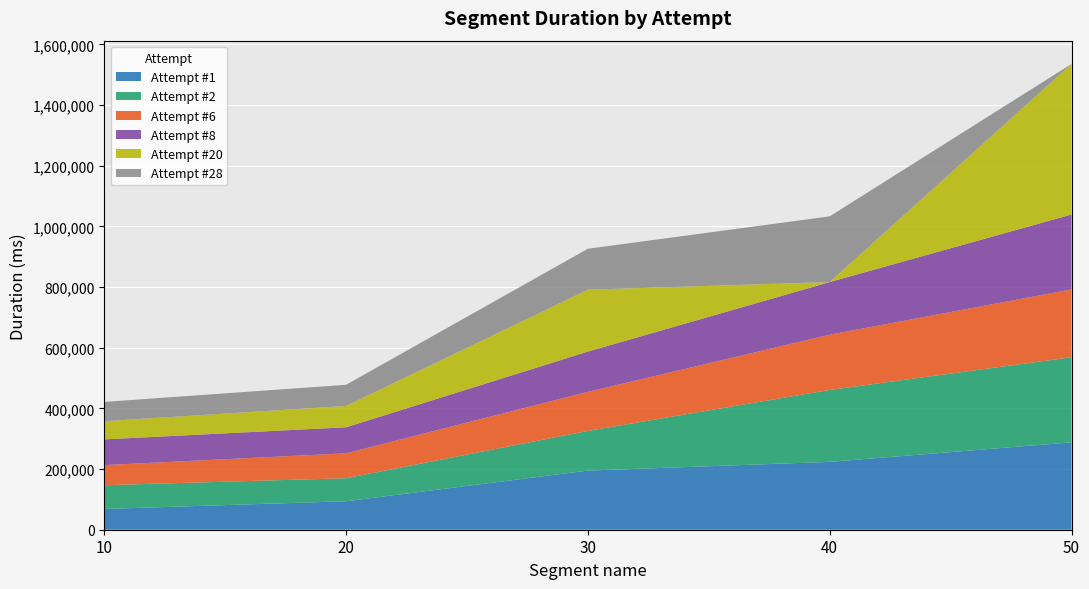

Reading right to left, list all the values displayed in this chart.

Attempt #1: 288067	223639	194914	93920	68463
Attempt #2: 280443	237071	130800	75853	78307
Attempt #6: 223617	182140	128725	82144	66287
Attempt #8: 246915	173496	132782	85795	84751
Attempt #20: 496207	0	203916	70212	59793
Attempt #28: 0	216602	134969	69813	63690